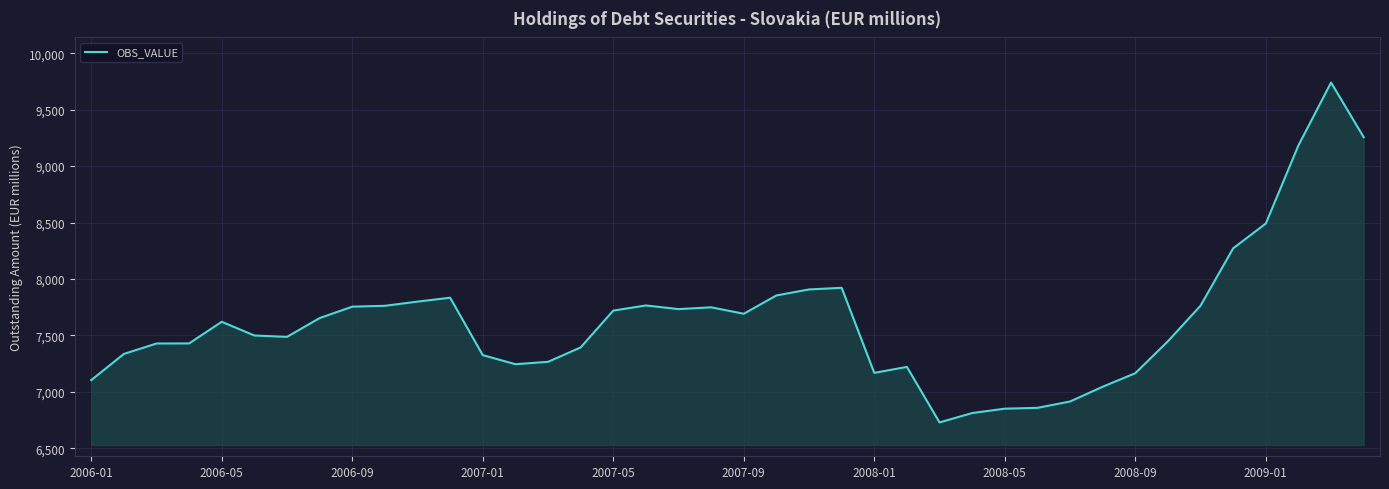

What is the greatest value displayed?

9740.5